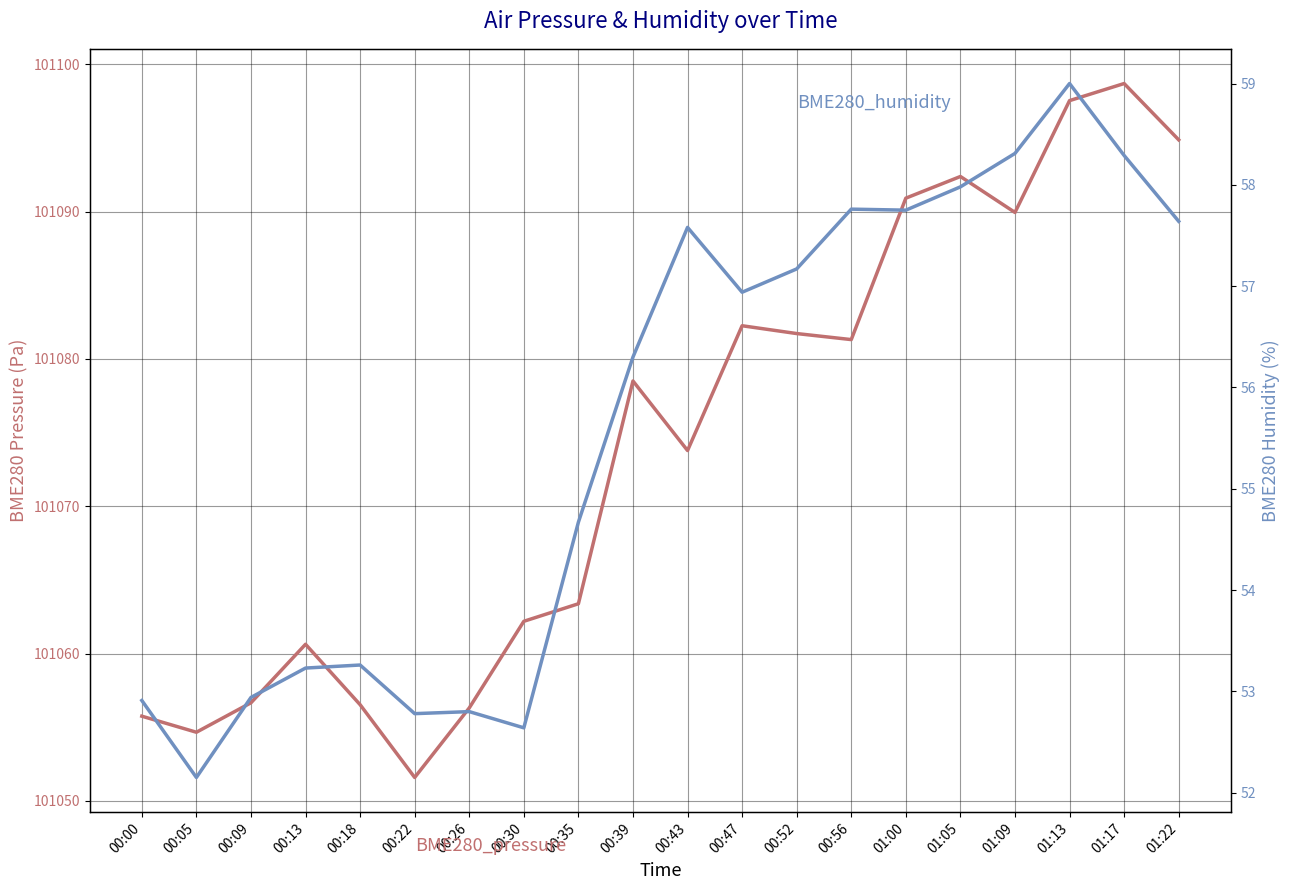

At which category is the sum across all series the highest?

01:17